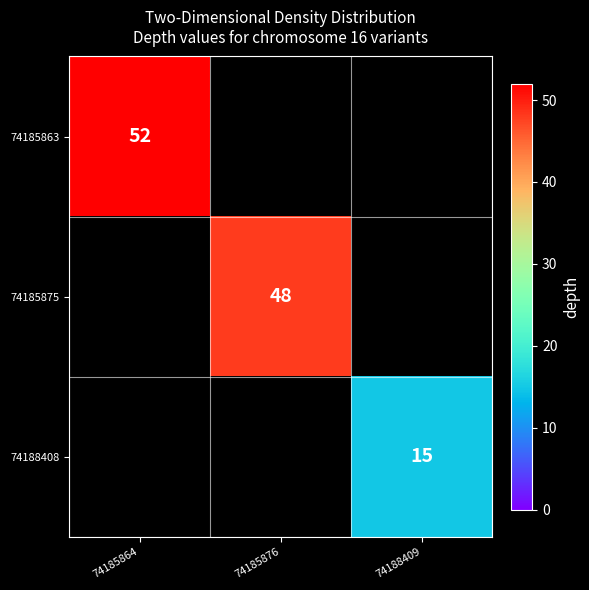

Is the value of 74188408 at 74188409 greater than the value of 74185863 at 74185864?

No